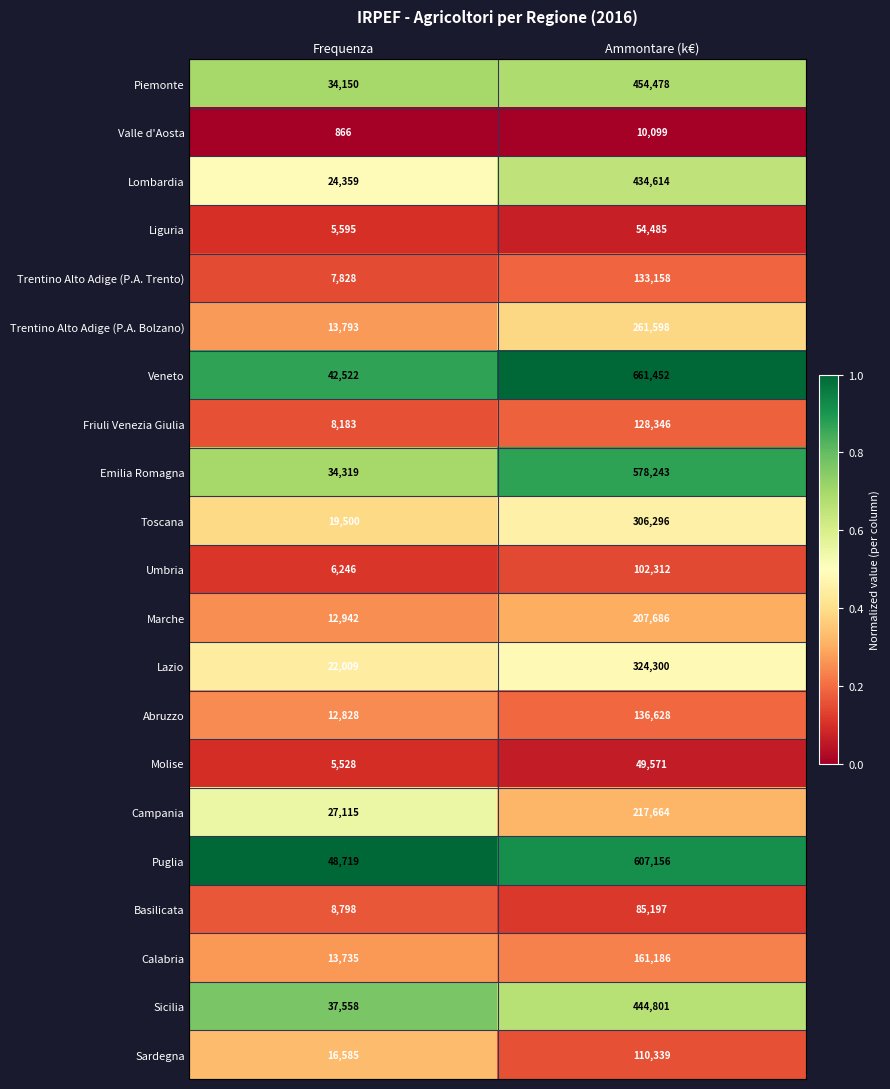

List the series in order of their peak value, highest first.

Veneto, Puglia, Emilia Romagna, Piemonte, Sicilia, Lombardia, Lazio, Toscana, Trentino Alto Adige (P.A. Bolzano), Campania, Marche, Calabria, Abruzzo, Trentino Alto Adige (P.A. Trento), Friuli Venezia Giulia, Sardegna, Umbria, Basilicata, Liguria, Molise, Valle d'Aosta